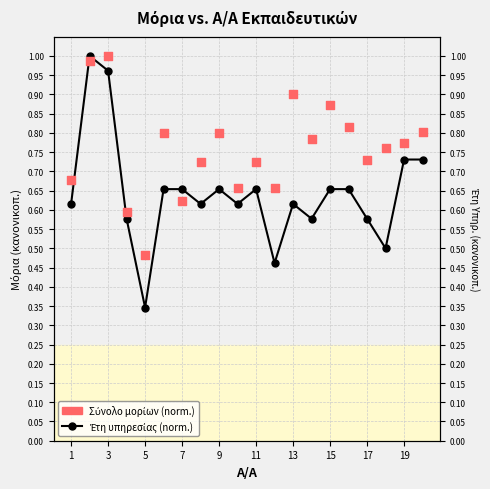

Which series contains the lowest Y value?

Έτη υπηρεσίας (norm.)